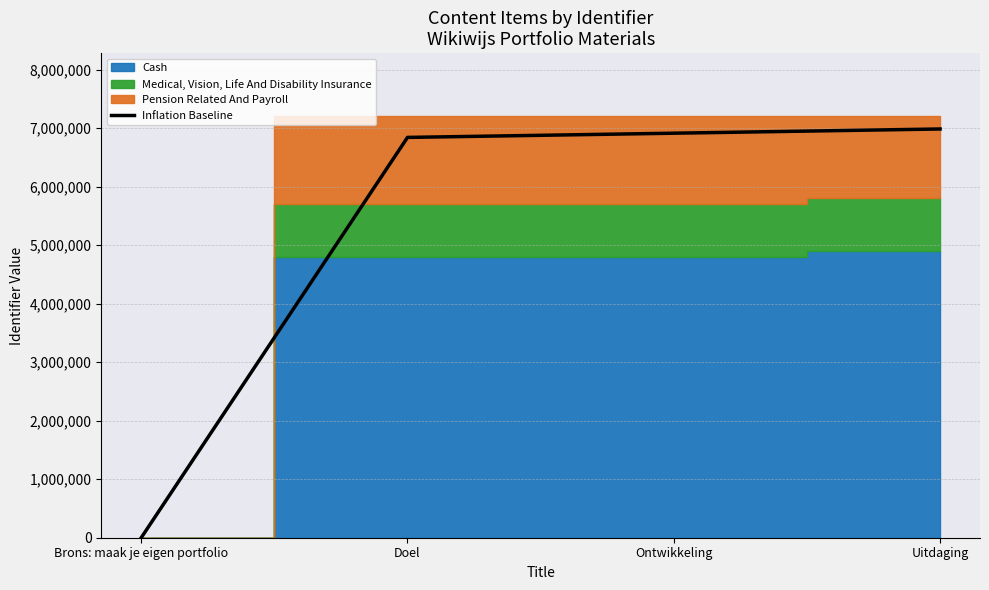

Reading left to right, what are all the values shown in this chart?

0.0	6841313.8	6913329.6	6985344.4